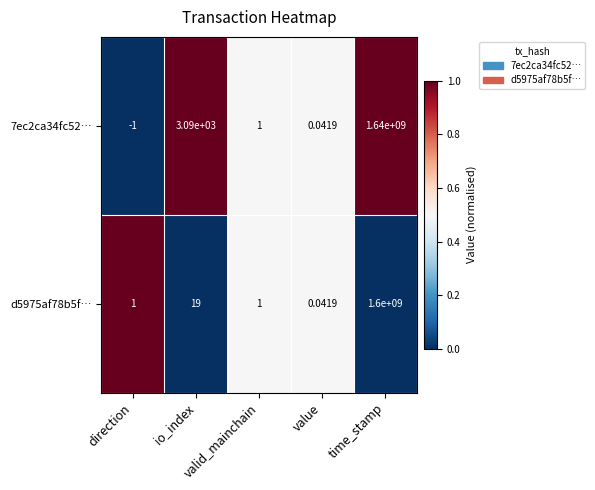

What is the difference between the highest and lowest values at io_index?

3071.0